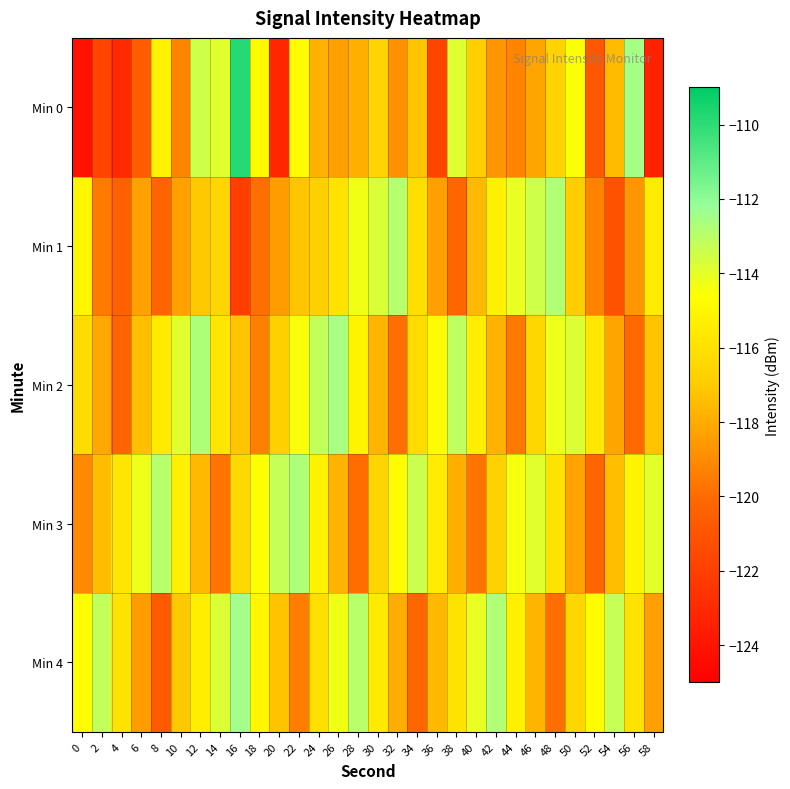

Count the number of data series in this chart.

5